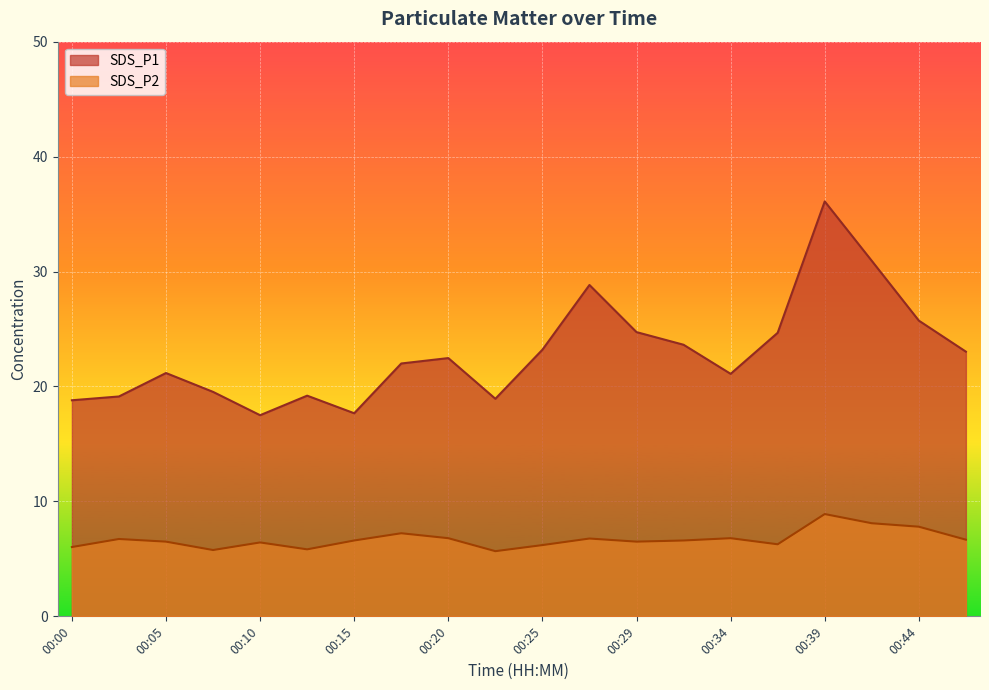

At which category is the sum across all series the highest?

00:39